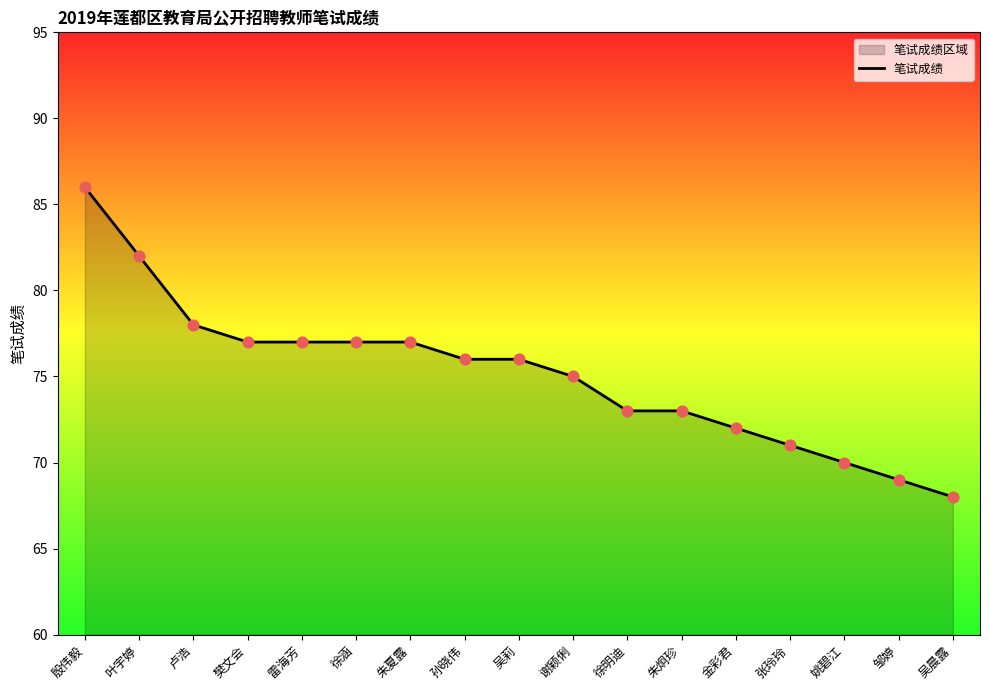

Approximately how many times larger is the value at 谢颖俐 compared to 金彩君?

1.0